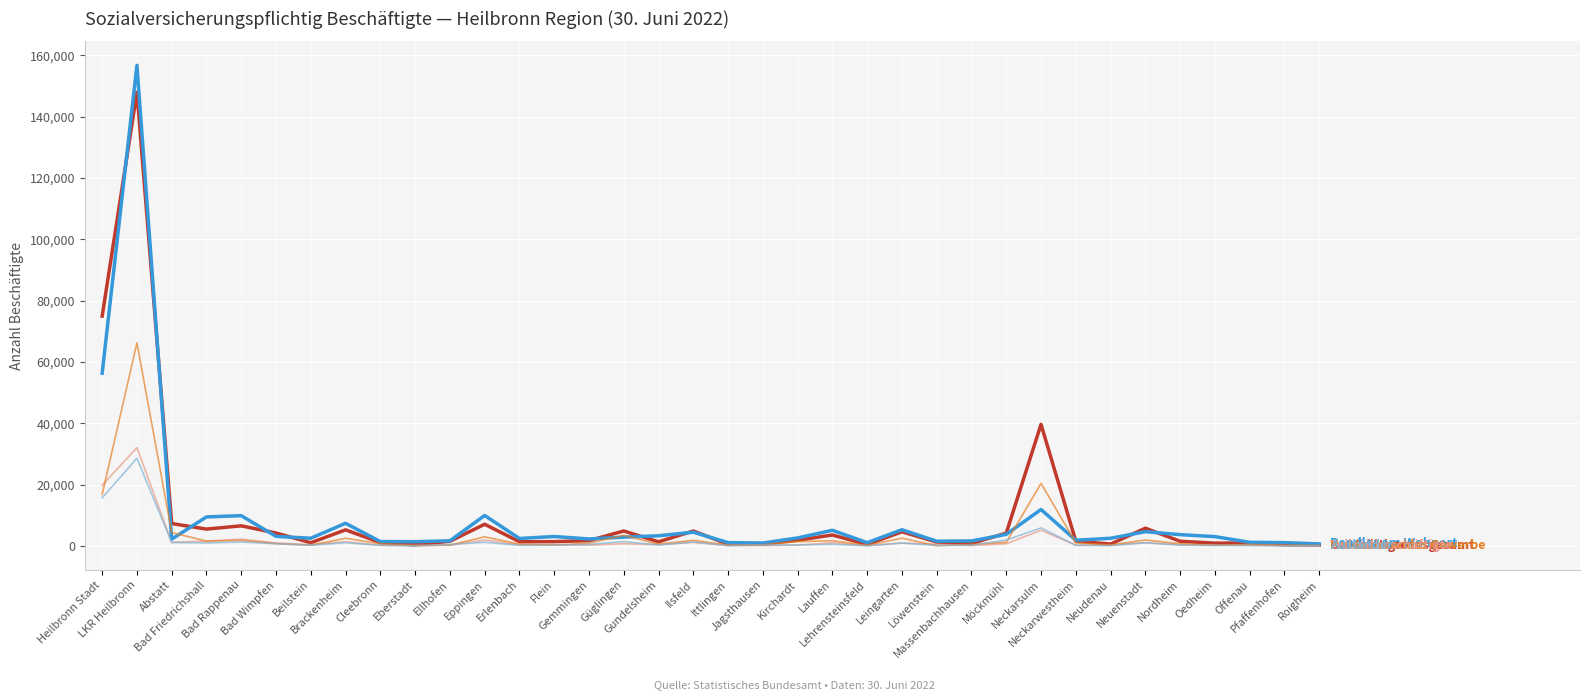

What is the greatest value displayed?

156704